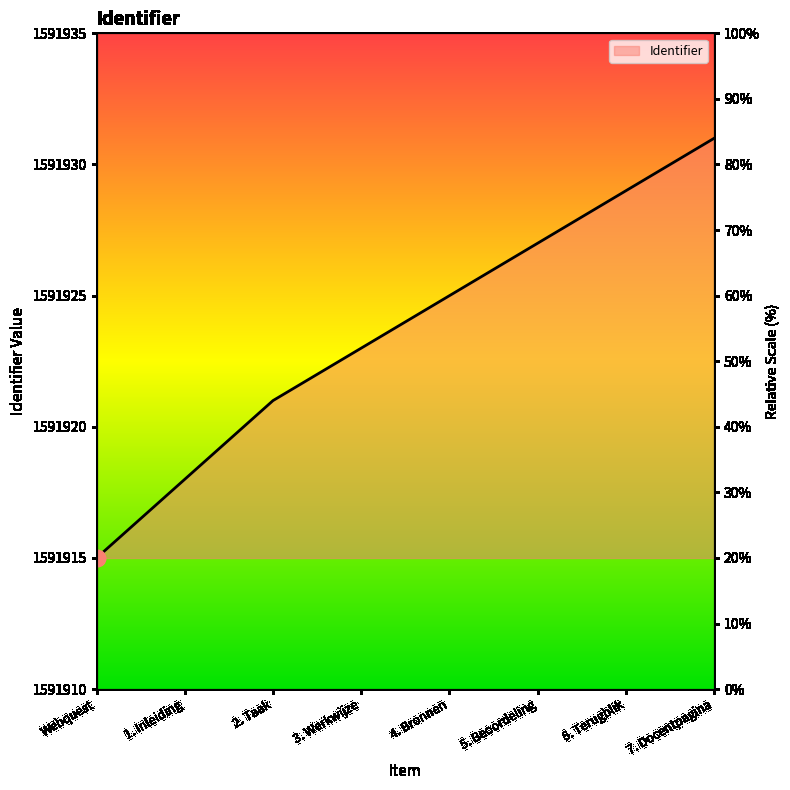

The value at 6. Terugblik is 1591929. True or false?

True